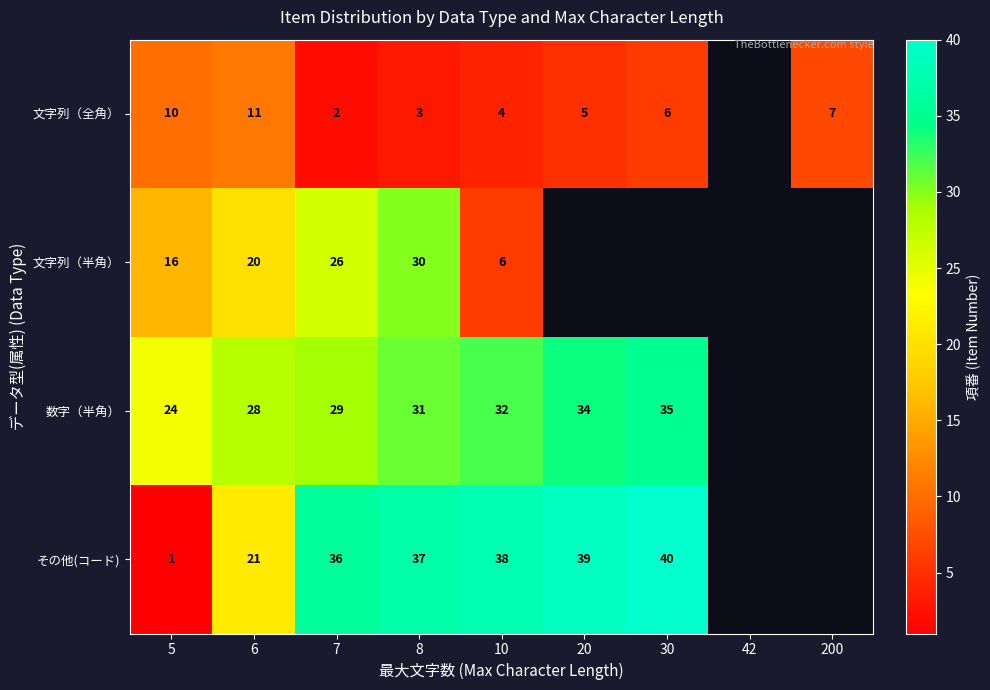

Is it true that 文字列（全角） equals 2 at 8?

False